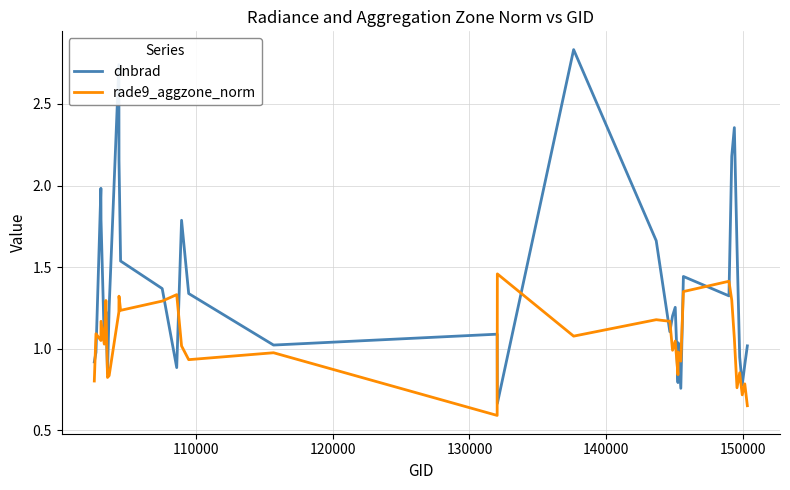

Which series has the largest range (max minus min)?

dnbrad